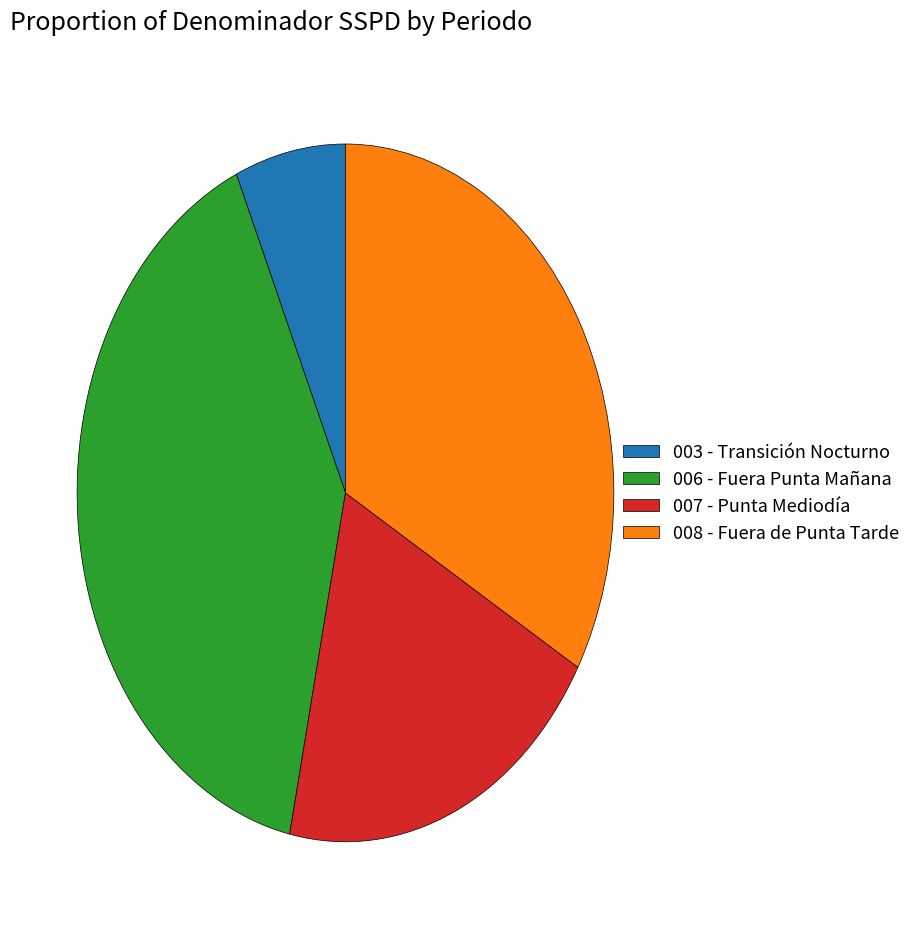

Which slice is the largest?

006 - Fuera Punta Mañana